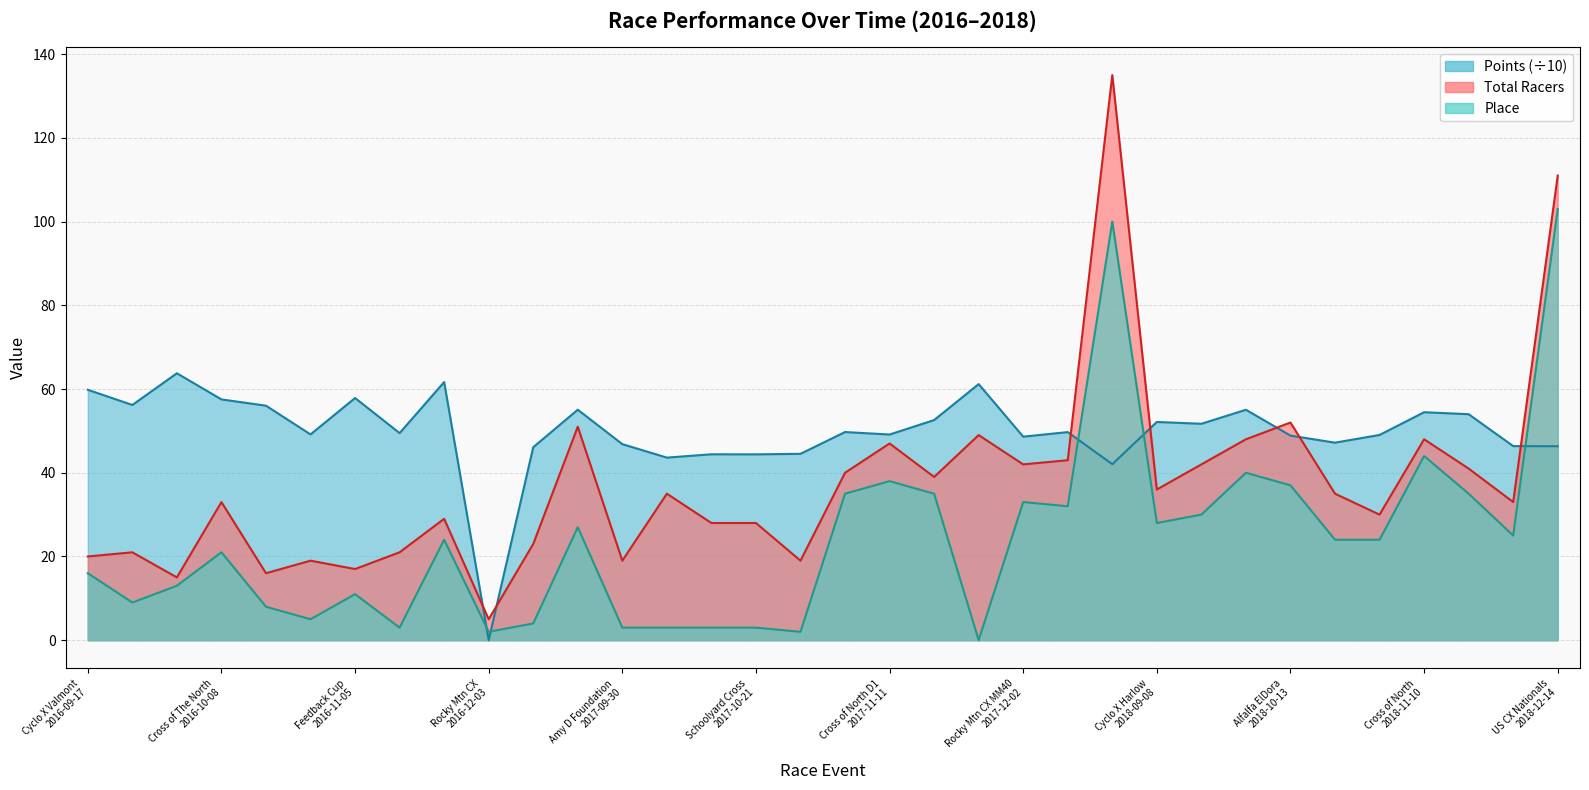

Where is the first local maximum for Place?

Cross of The North 2016-10-08